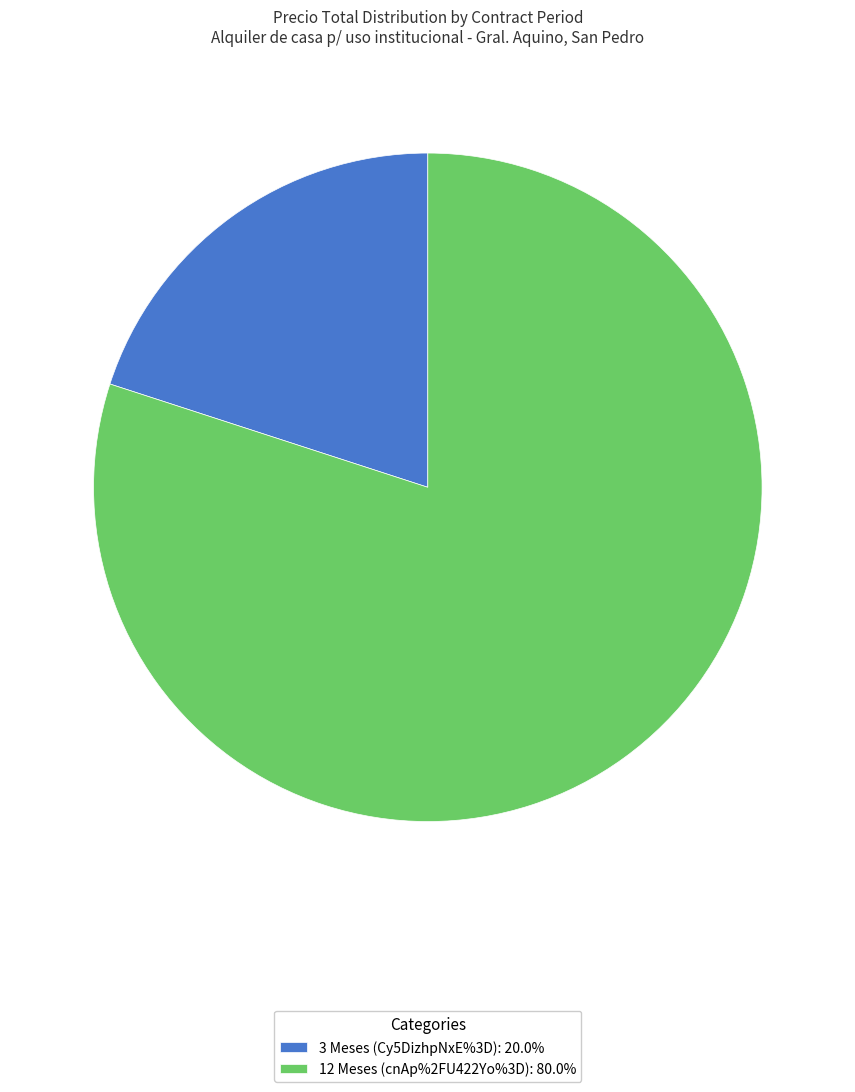

Do 3 Meses (Cy5DizhpNxE%3D): 20.0% and 12 Meses (cnAp%2FU422Yo%3D): 80.0% together represent more than half of the pie?

Yes